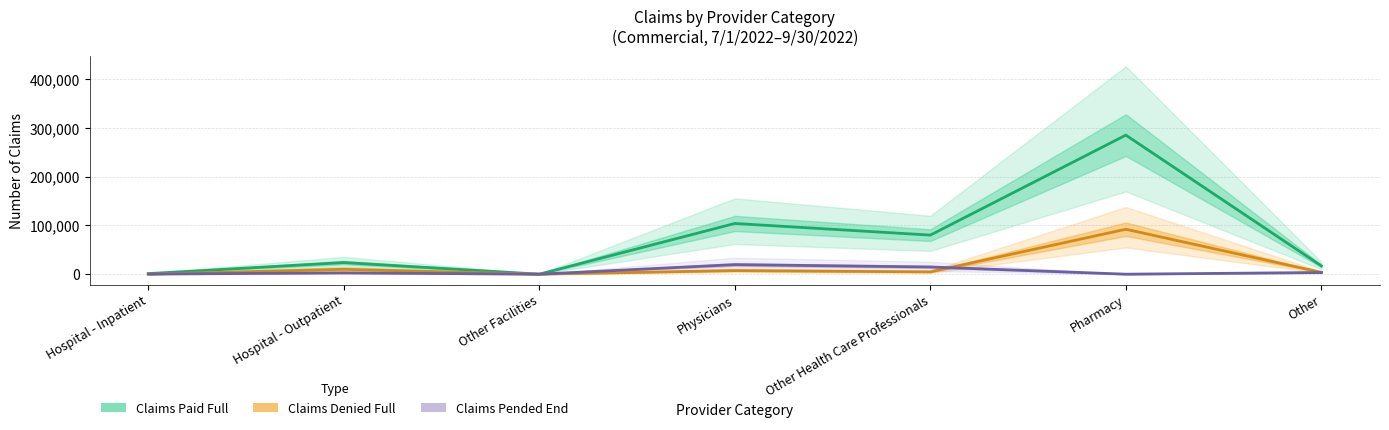

At which category is the sum across all series the highest?

Pharmacy